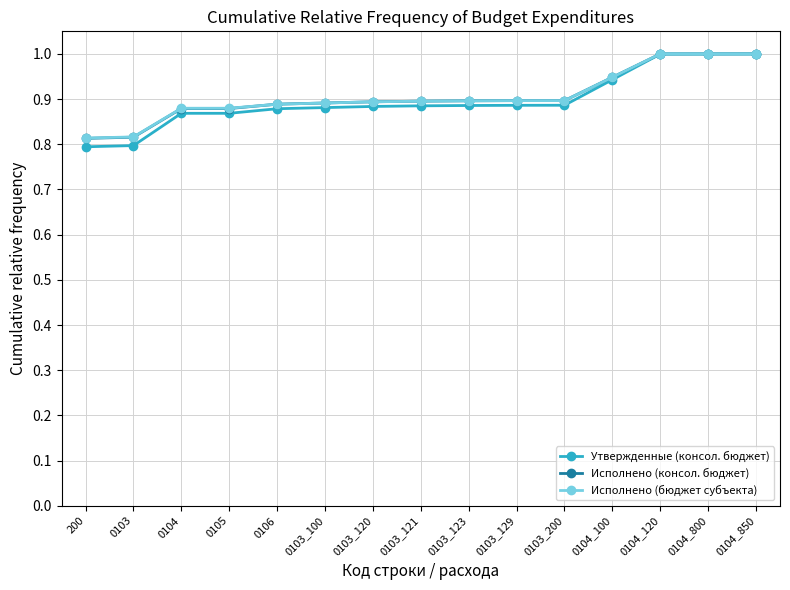

Is the value of Исполнено (бюджет субъекта) at 200 greater than the value of Утвержденные (консол. бюджет) at 0104_120?

No